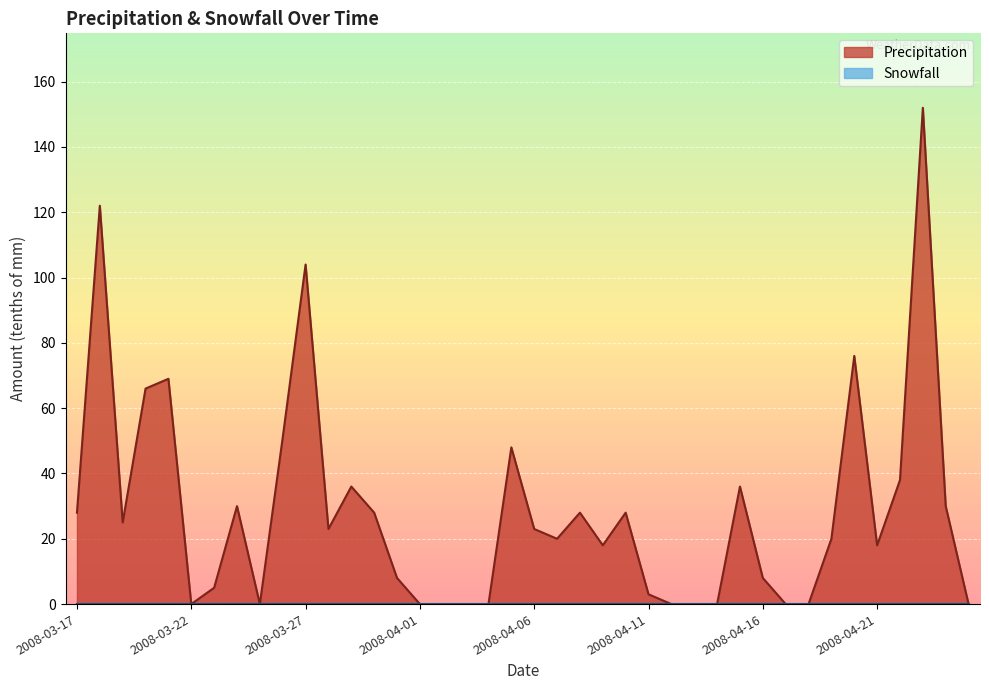

Reading left to right, list all the values displayed in this chart.

2008-03-17=28	2008-03-18=122	2008-03-19=25	2008-03-20=66	2008-03-21=69	2008-03-22=0	2008-03-23=5	2008-03-24=30	2008-03-25=0	2008-03-26=51	2008-03-27=104	2008-03-28=23	2008-03-29=36	2008-03-30=28	2008-03-31=8	2008-04-01=0	2008-04-02=0	2008-04-03=0	2008-04-04=0	2008-04-05=48	2008-04-06=23	2008-04-07=20	2008-04-08=28	2008-04-09=18	2008-04-10=28	2008-04-11=3	2008-04-12=0	2008-04-13=0	2008-04-14=0	2008-04-15=36	2008-04-16=8	2008-04-17=0	2008-04-18=0	2008-04-19=20	2008-04-20=76	2008-04-21=18	2008-04-22=38	2008-04-23=152	2008-04-24=30	2008-04-25=0